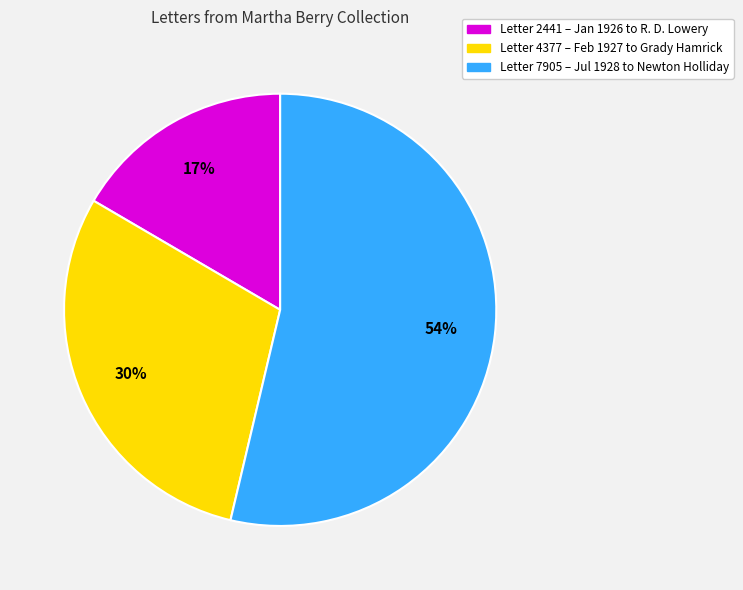

Does any single category account for the majority?

Yes